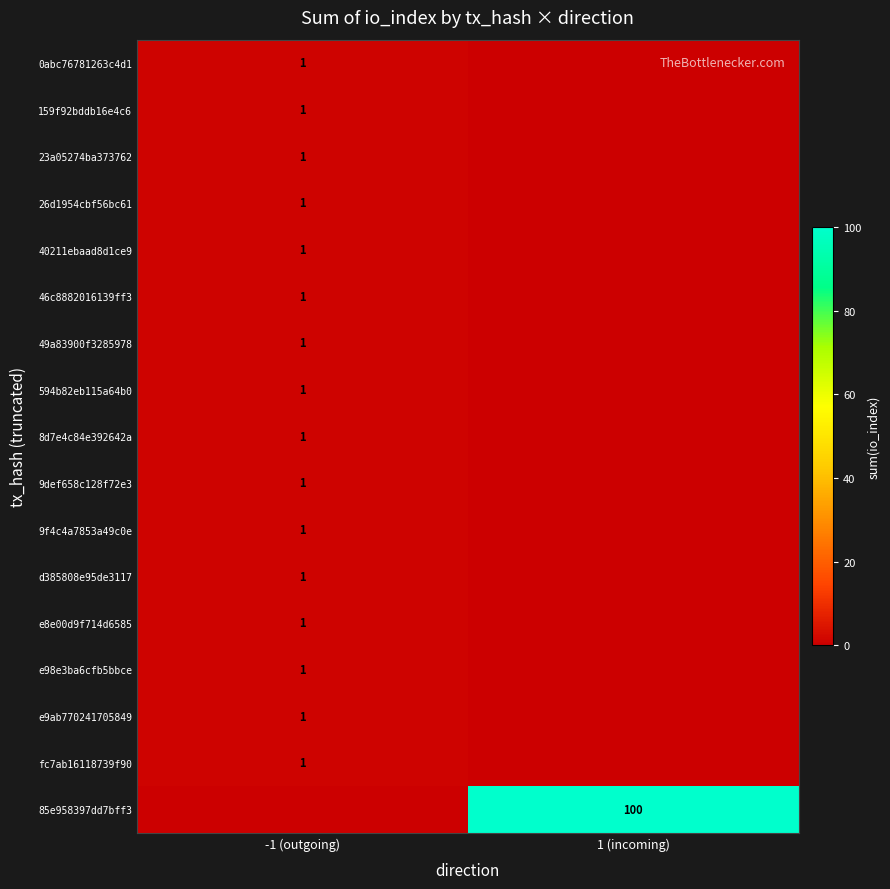

The 0abc76781263c4d1 series shows 1 at -1 (outgoing). True or false?

True